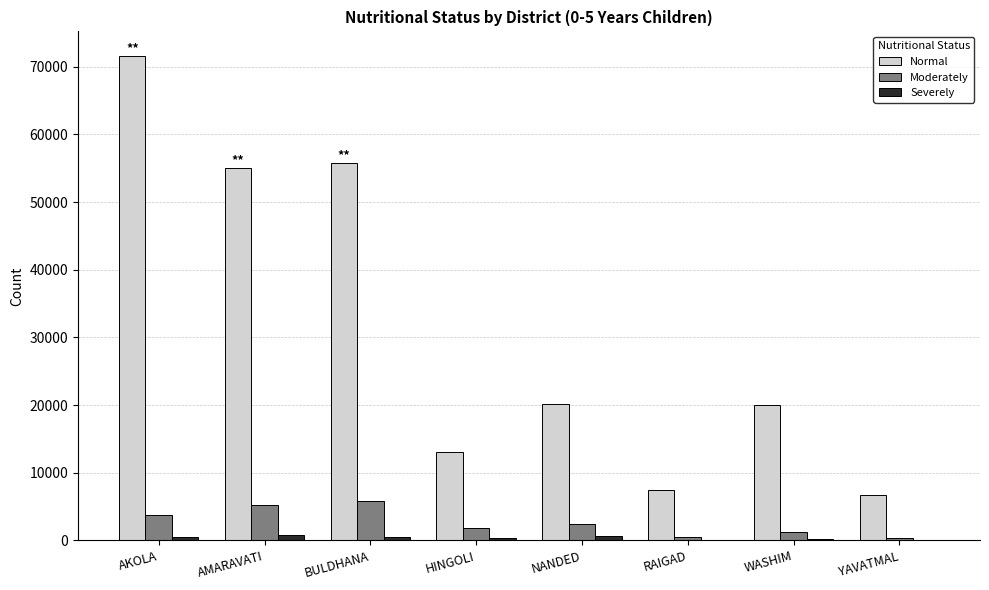

Is it true that Normal equals 35654 at NANDED?

False